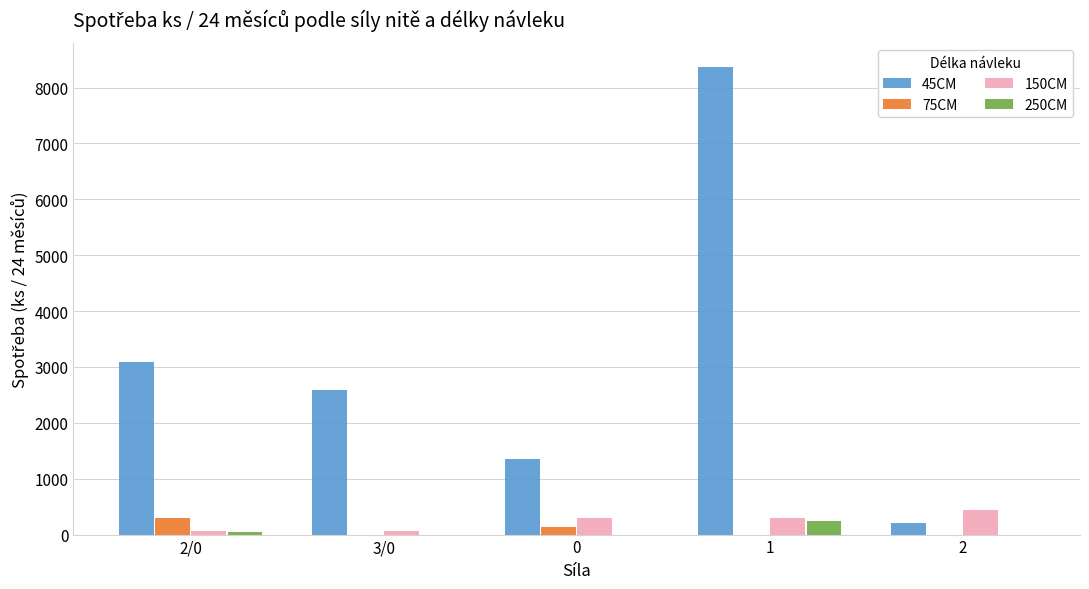

How many categories are shown in the chart?

5